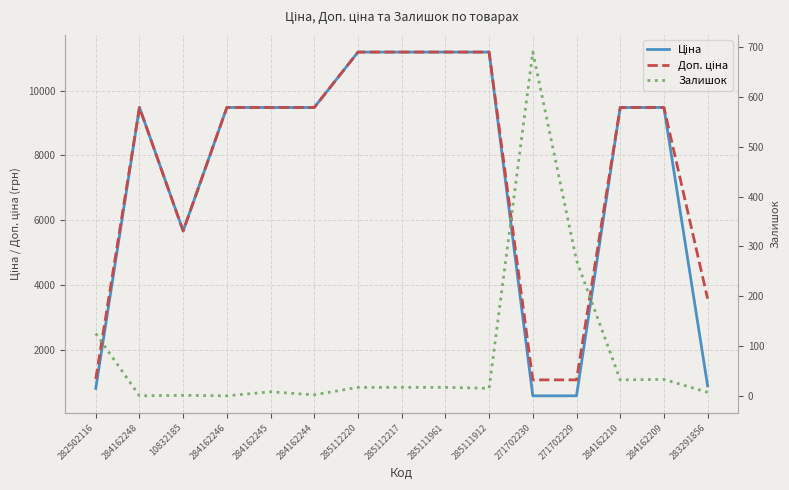

List the labels in order of Залишок value, smallest first.

284162248, 284162246, 10832185, 284162244, 283291856, 284162245, 285111912, 285112220, 285112217, 285111961, 284162210, 284162209, 282502116, 271702229, 271702230